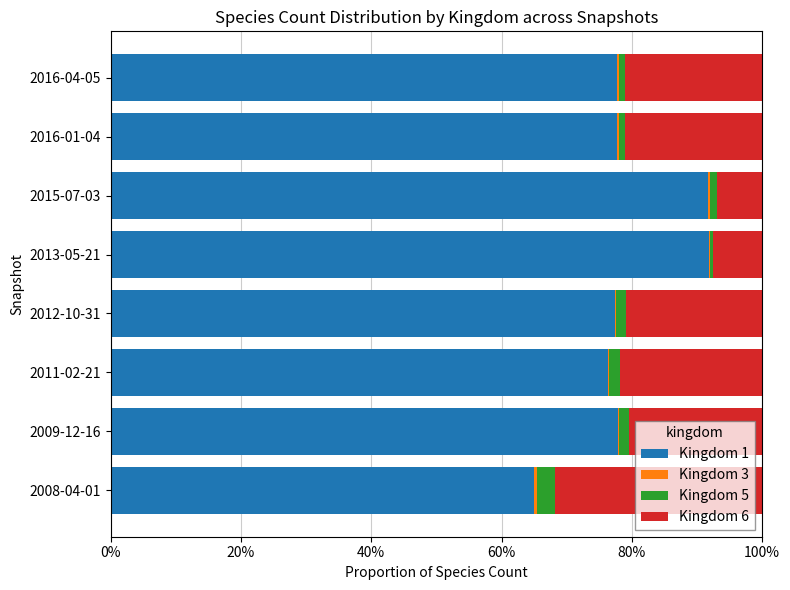

What is the sum of all Kingdom 1 values?

635.7